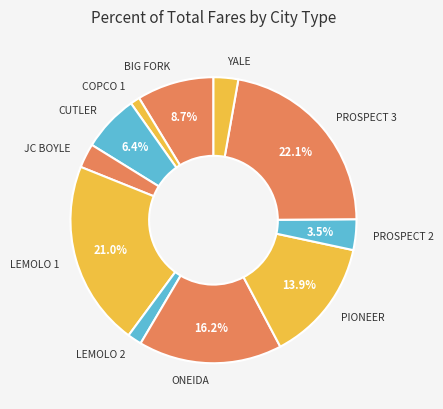

To the nearest percent, what portion does PIONEER represent?

14%